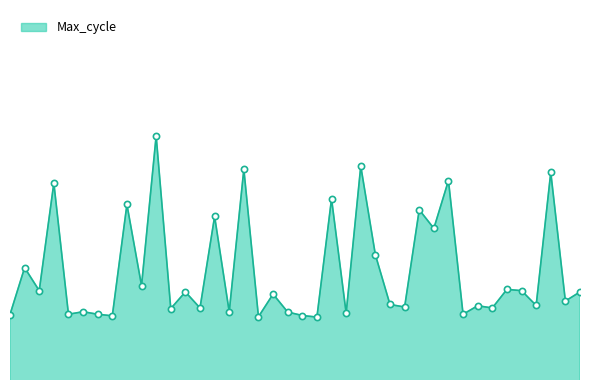

Does the chart have visible grid lines?

No